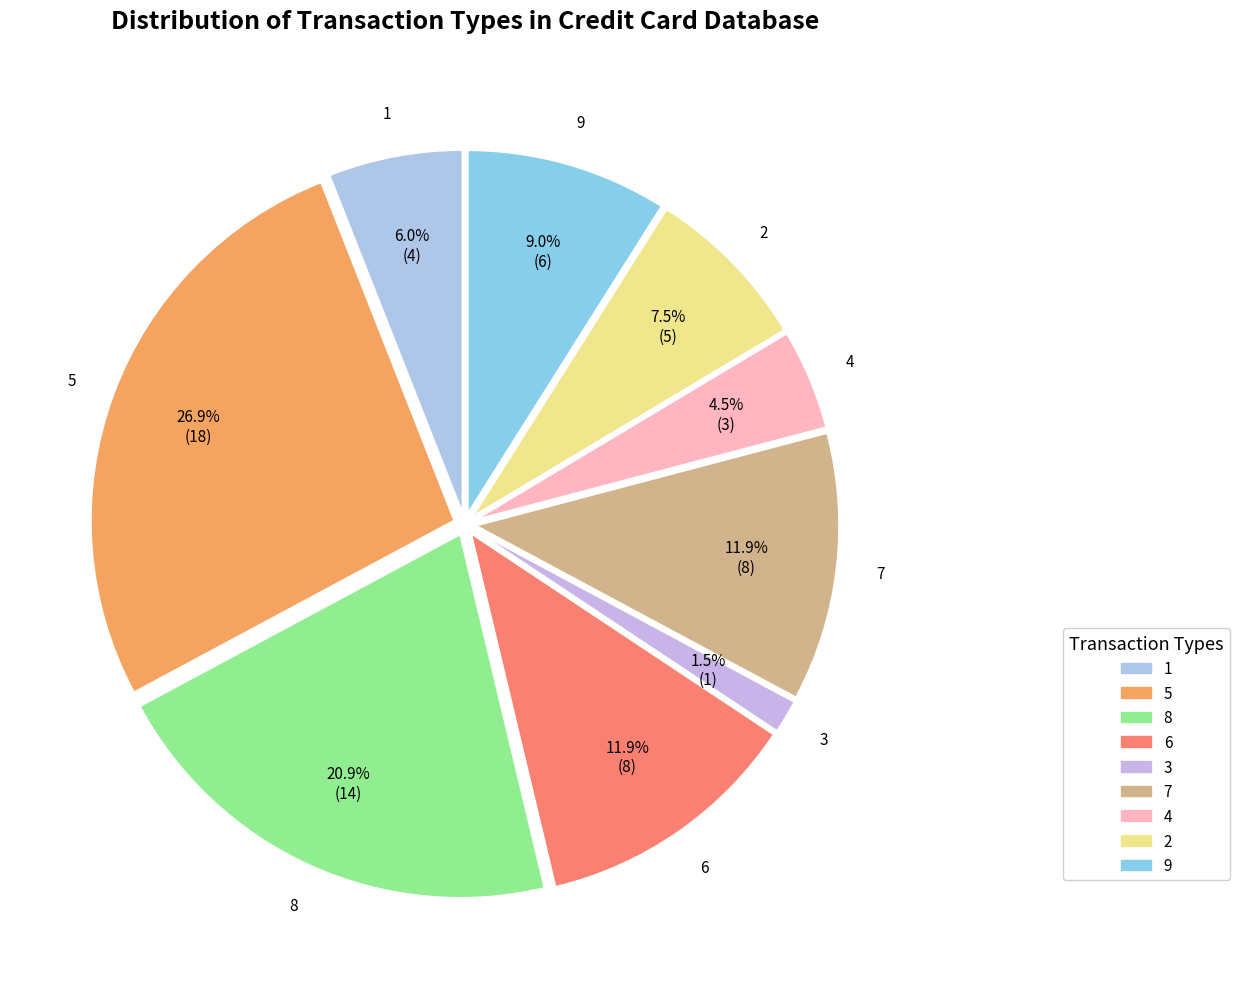

Approximately how many times larger is the value at 6 compared to 8?

0.6